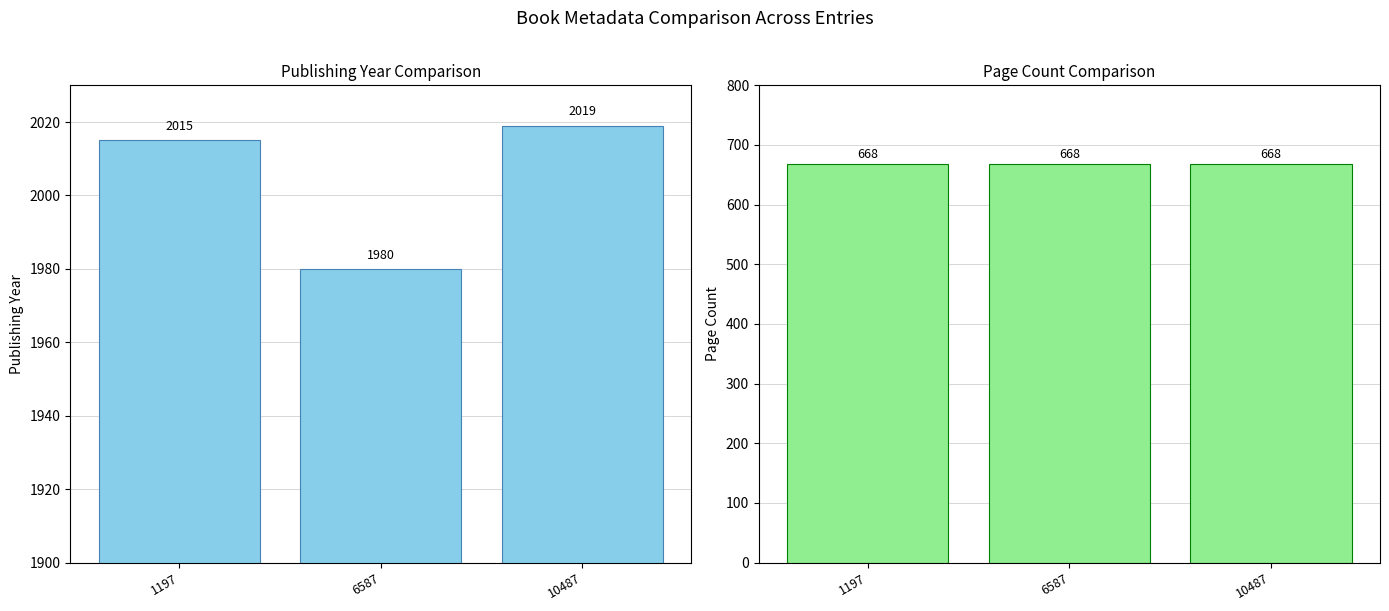

What is the sum of all publishingYear values?

6014